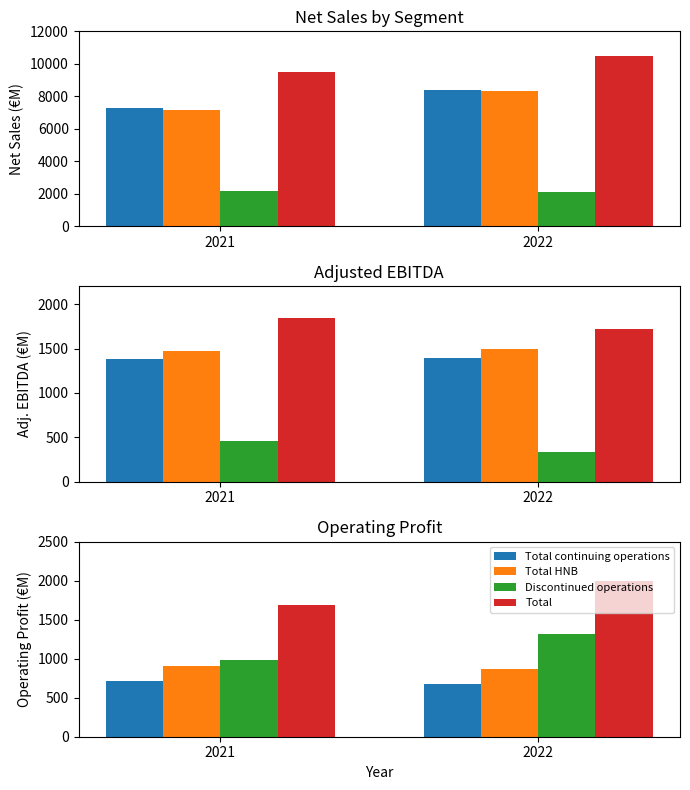

At which label does Total reach its peak?

2022